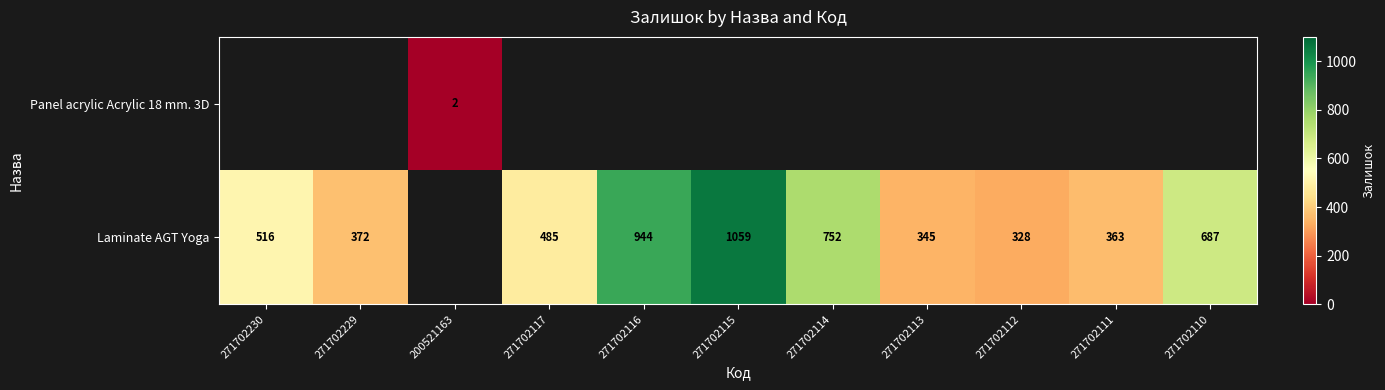

The value of Laminate AGT Yoga at 271702117 is 259. True or false?

False